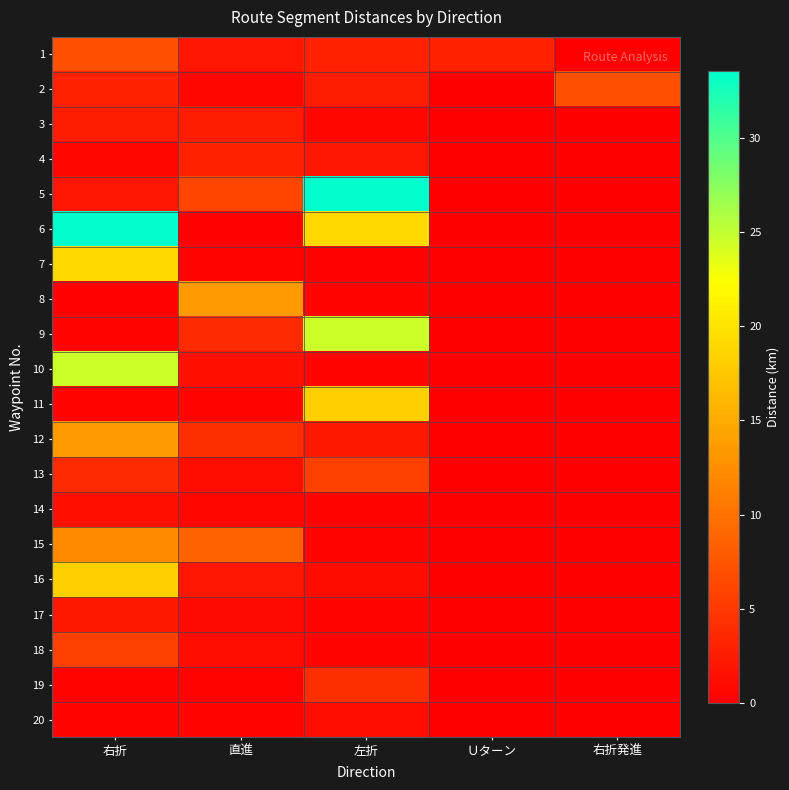

At which category is the sum across all series the highest?

右折